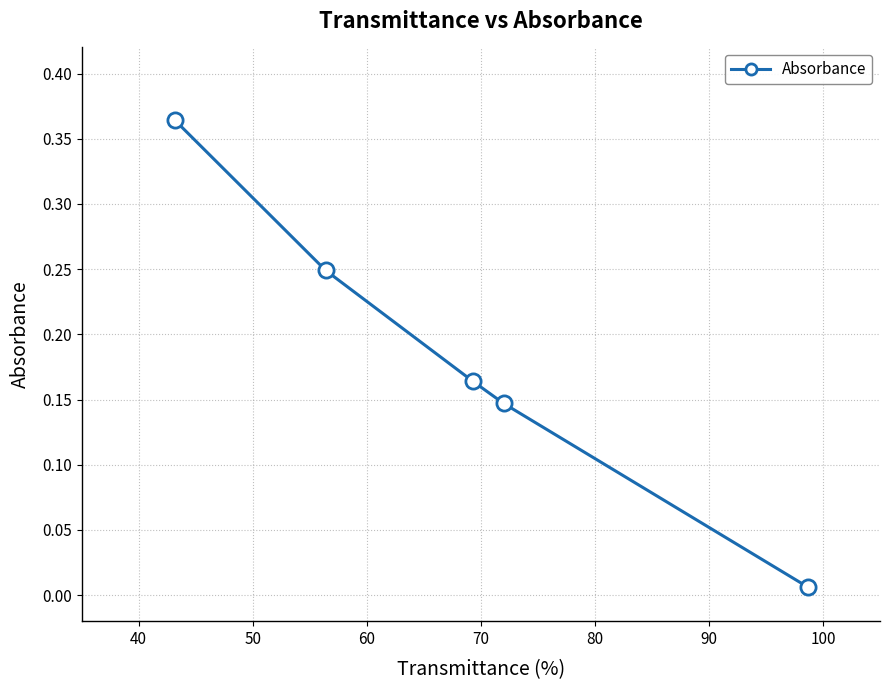

True or false: there are more than 0 points higher than both neighbors.

False